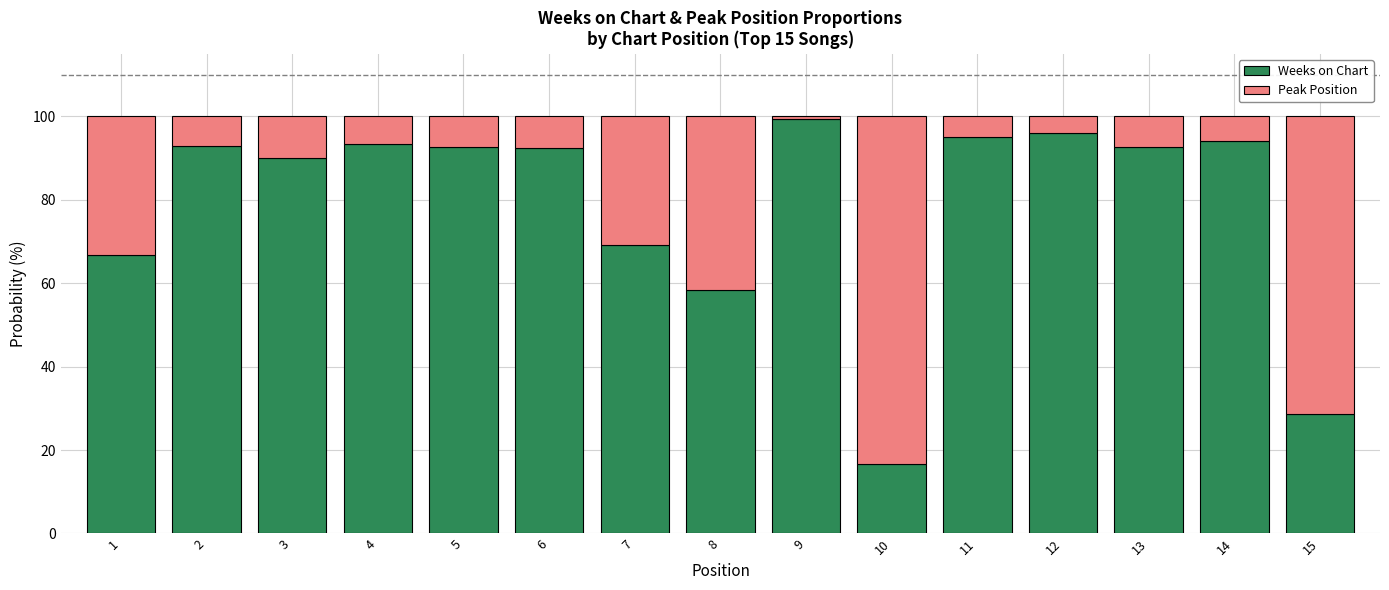

Which category has the highest value in the Weeks on Chart series?

9